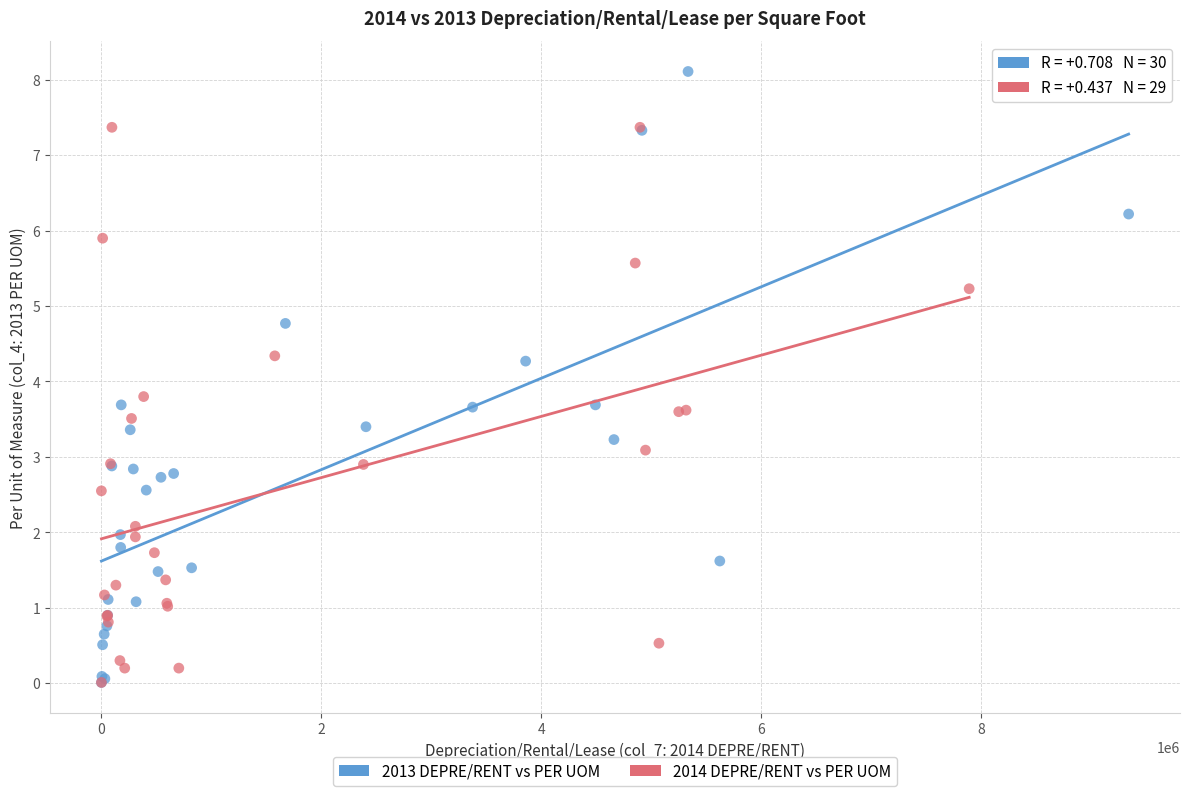

Which series has the widest spread of Y values?

2013 DEPRE/RENT vs PER UOM